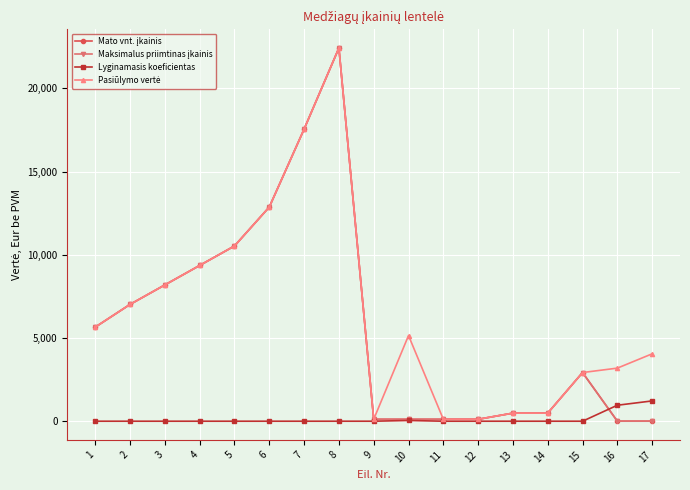

List the series in order of their peak value, lowest first.

Lyginamasis koeficientas, Mato vnt. įkainis, Maksimalus priimtinas įkainis, Pasiūlymo vertė